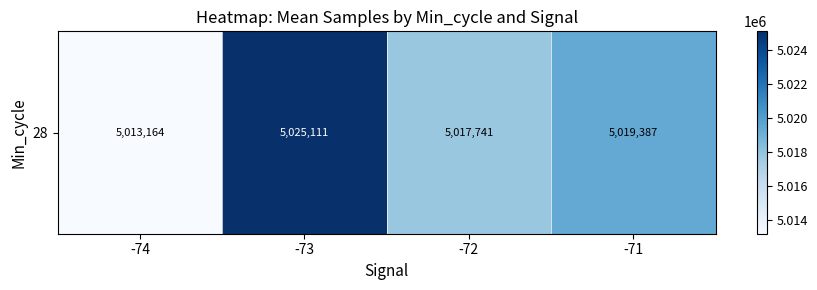

Between -74 and -73, which is larger?

-73